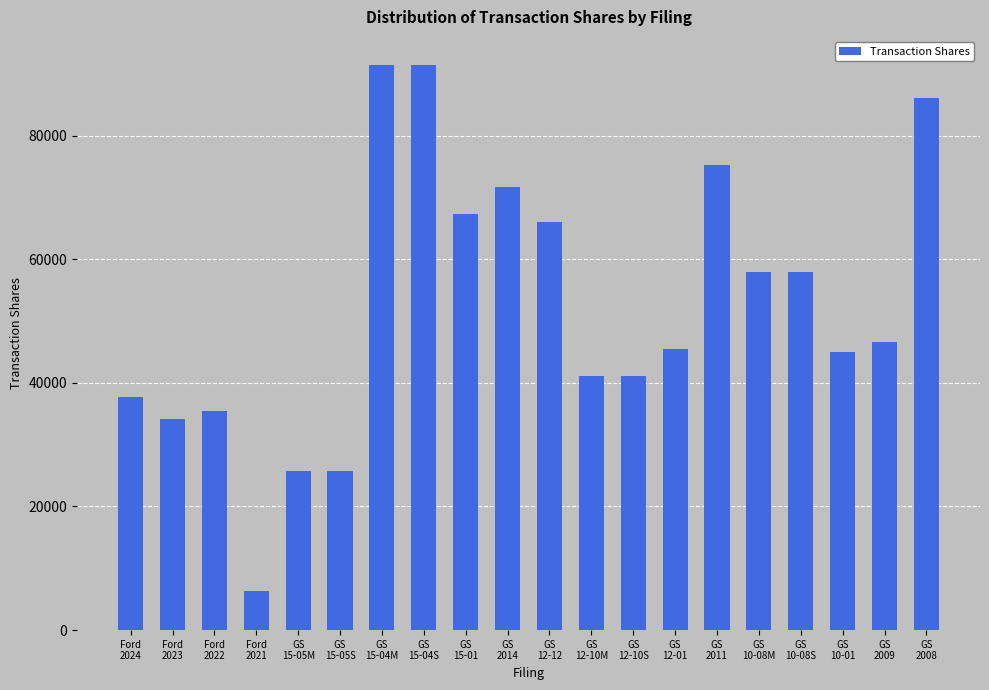

Which has a higher value, GS
10-08M or GS
2008?

GS
2008